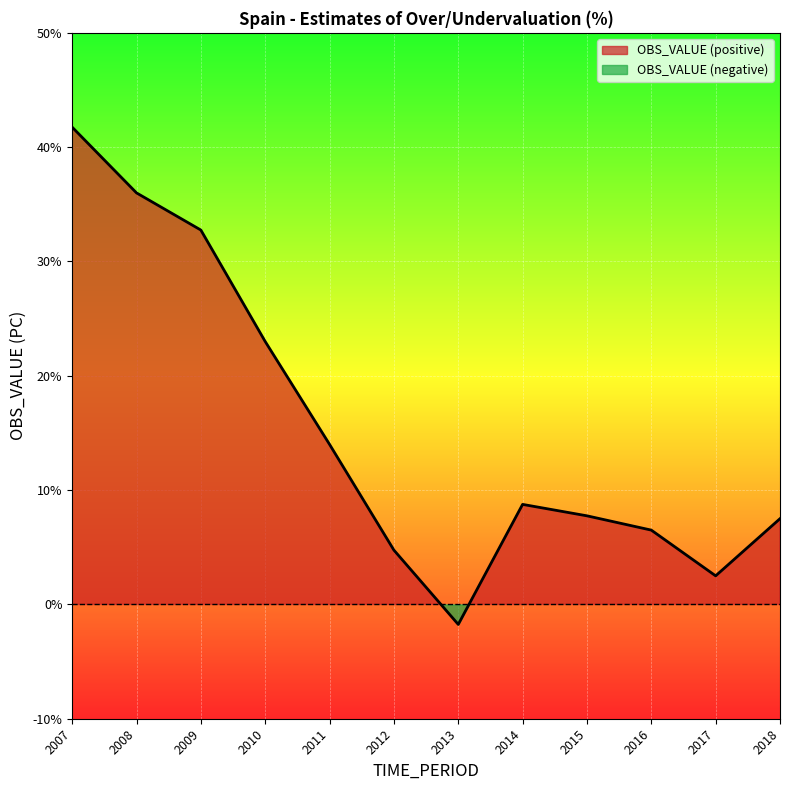

Which label corresponds to the largest value in the chart?

2007